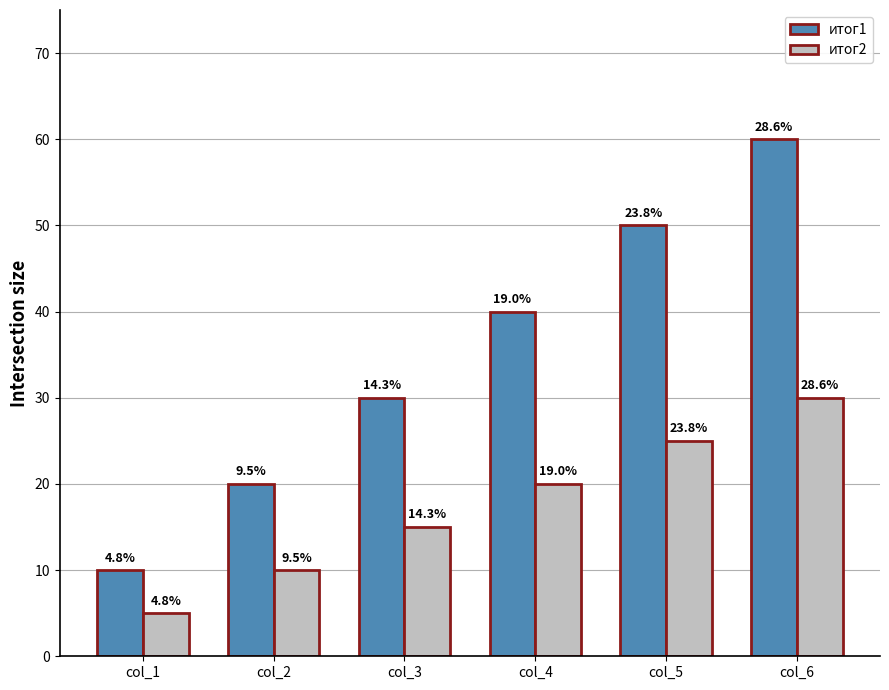

Reading right to left, what are all the values shown in this chart?

итог1: col_6=60	col_5=50	col_4=40	col_3=30	col_2=20	col_1=10
итог2: col_6=30	col_5=25	col_4=20	col_3=15	col_2=10	col_1=5